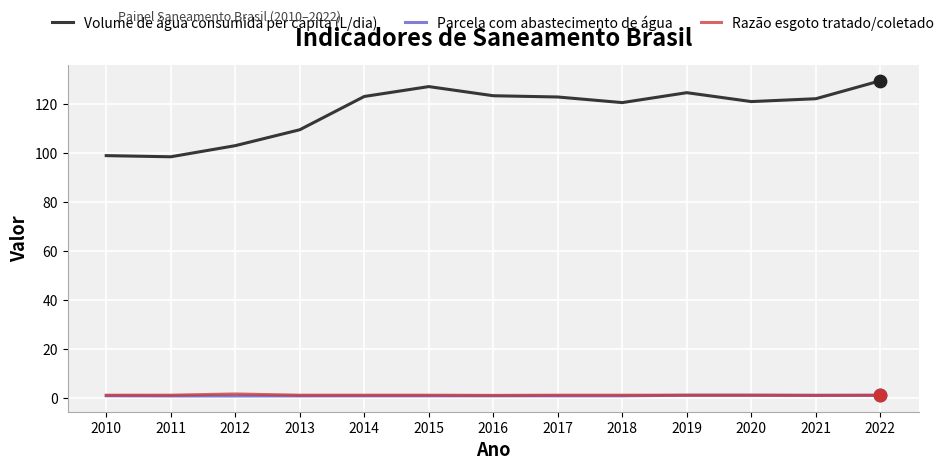

Which series has the widest spread of values?

Volume de água consumida per capita (L/dia)